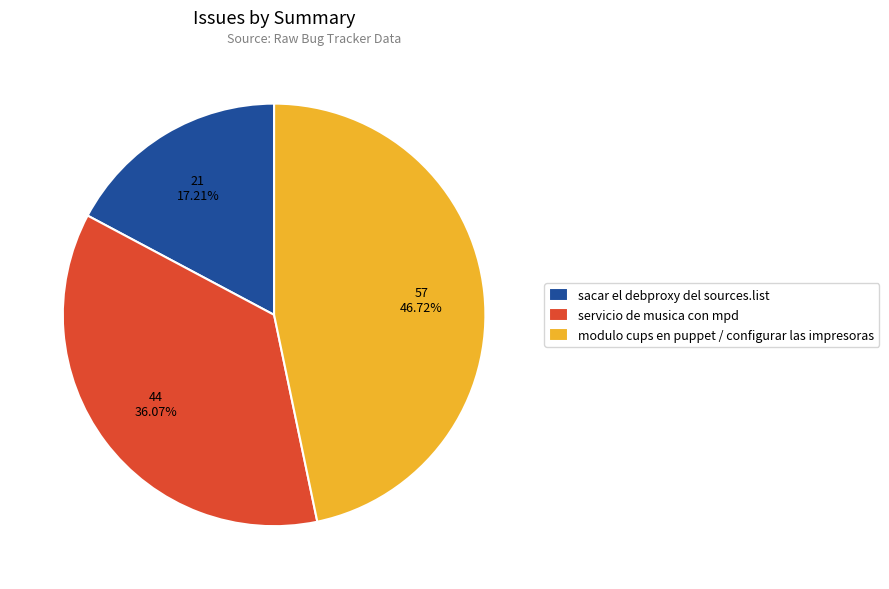

To the nearest percent, what percentage of the pie is sacar el debproxy del sources.list?

17%